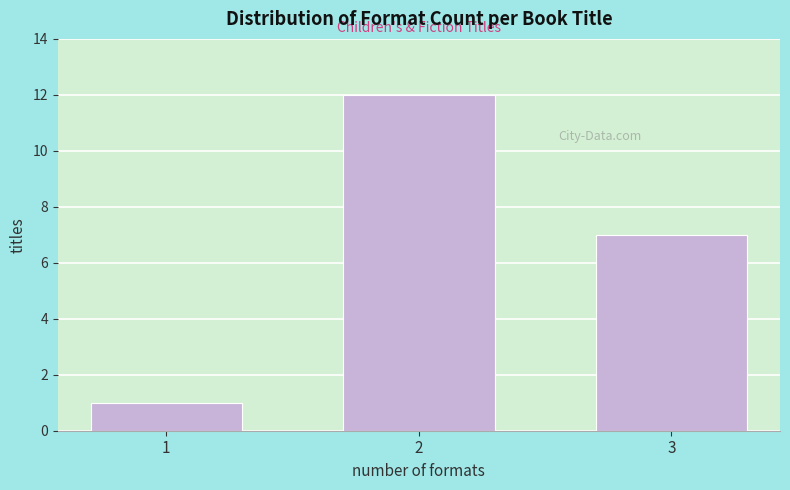

Reading left to right, extract all data points from this chart.

1	12	7